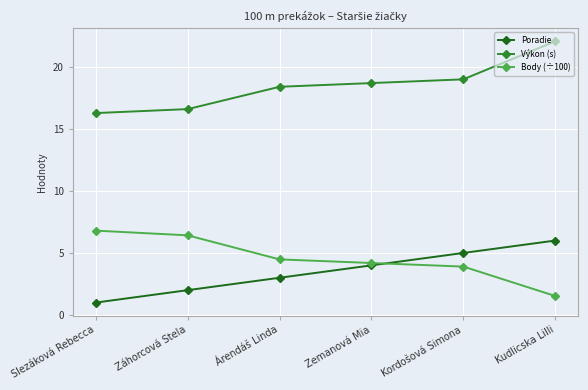

How many data points in Body (÷100) are less than 4?

2